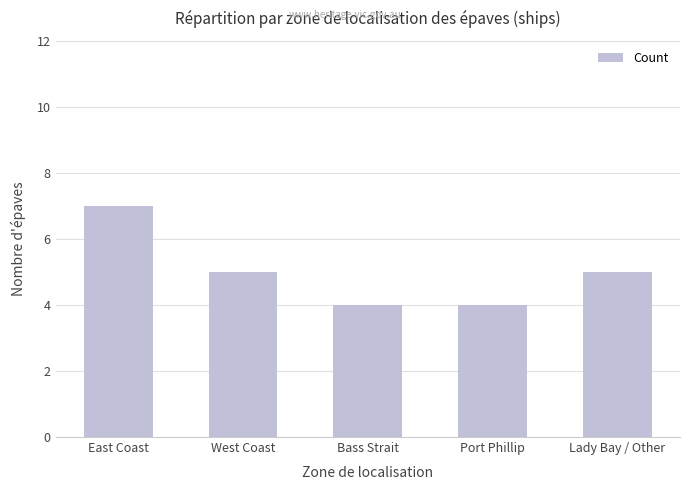

Between East Coast and Lady Bay / Other, which is larger?

East Coast